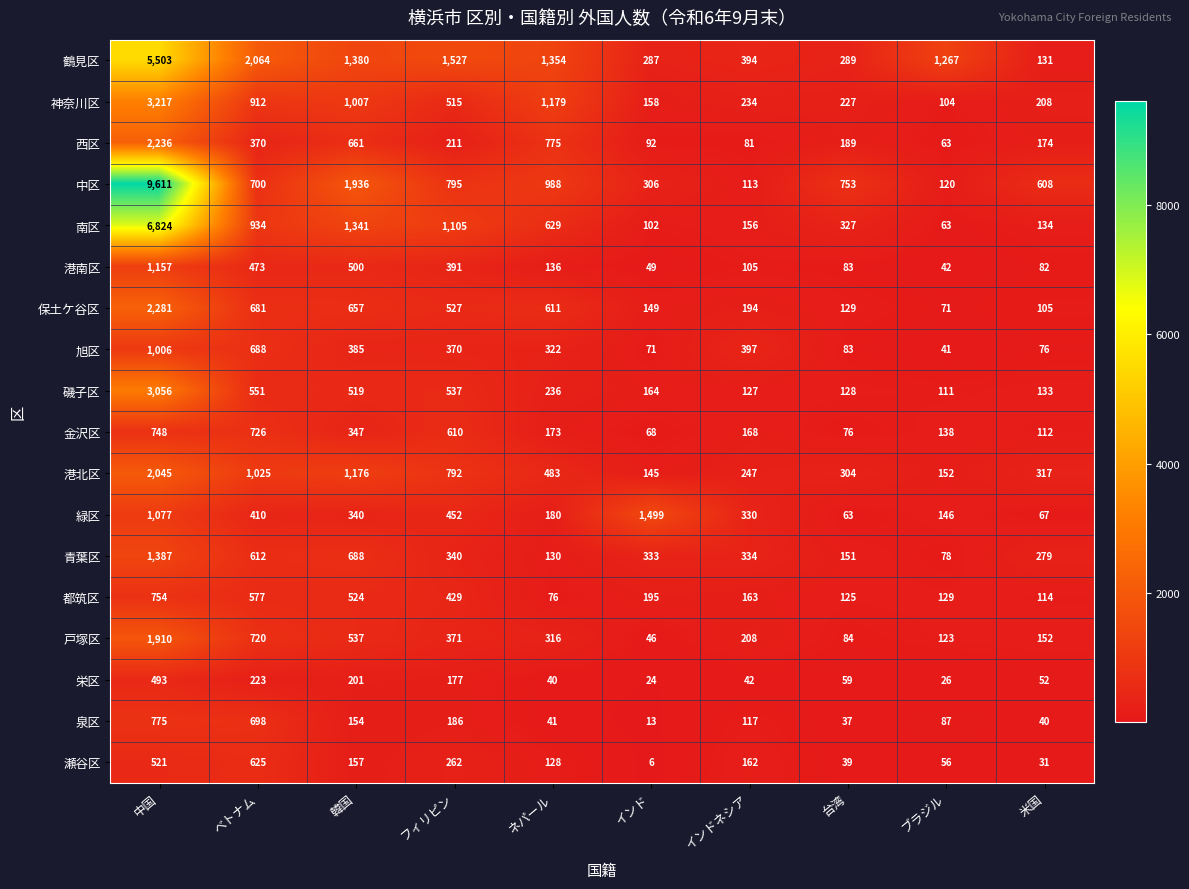

Between ベトナム and 台湾, which series saw the biggest shift?

鶴見区